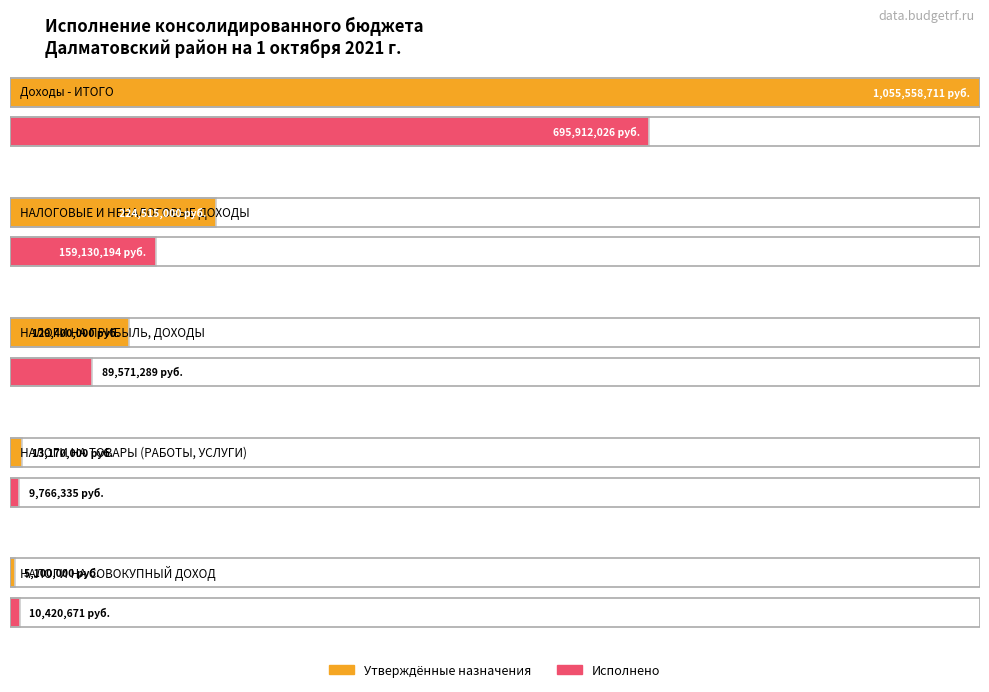

Between НАЛОГИ НА ТОВАРЫ (РАБОТЫ, УСЛУГИ) and НАЛОГИ НА СОВОКУПНЫЙ ДОХОД, which is larger?

НАЛОГИ НА ТОВАРЫ (РАБОТЫ, УСЛУГИ)